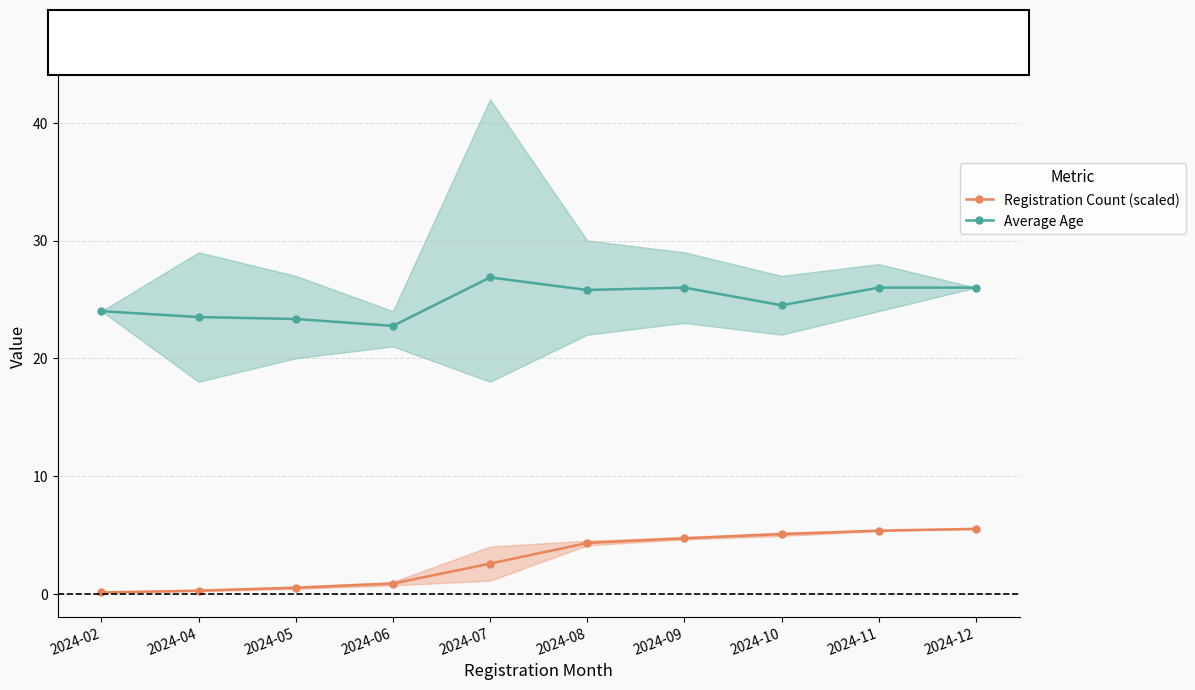

Is this an area chart (filled region under the line)?

No